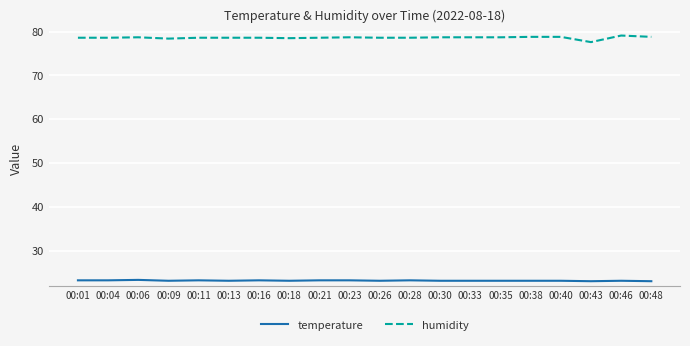

Which category has the lowest value in the humidity series?

00:43